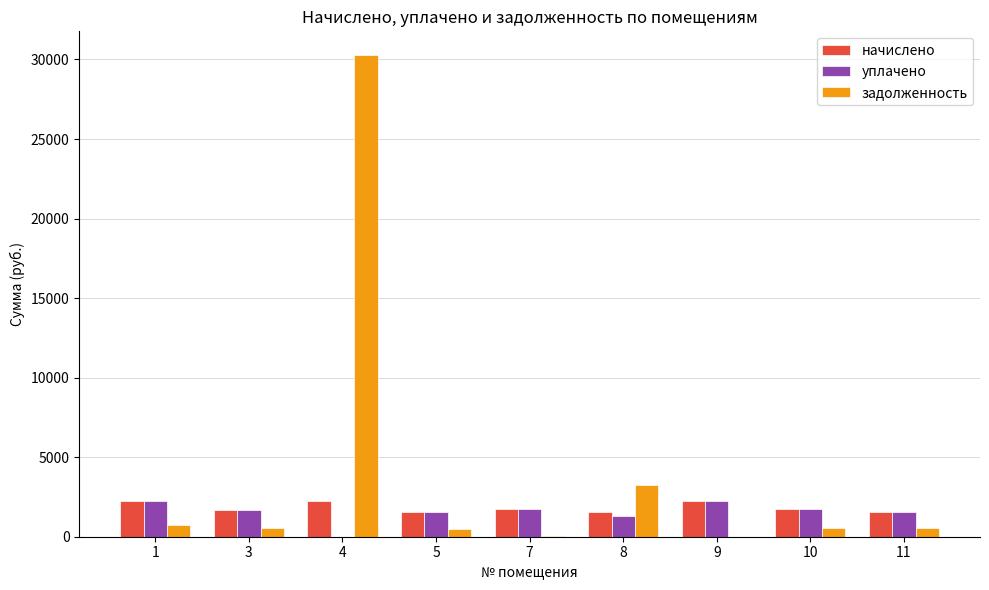

What is the value of the начислено bar at the 8th from the left?

1737.7